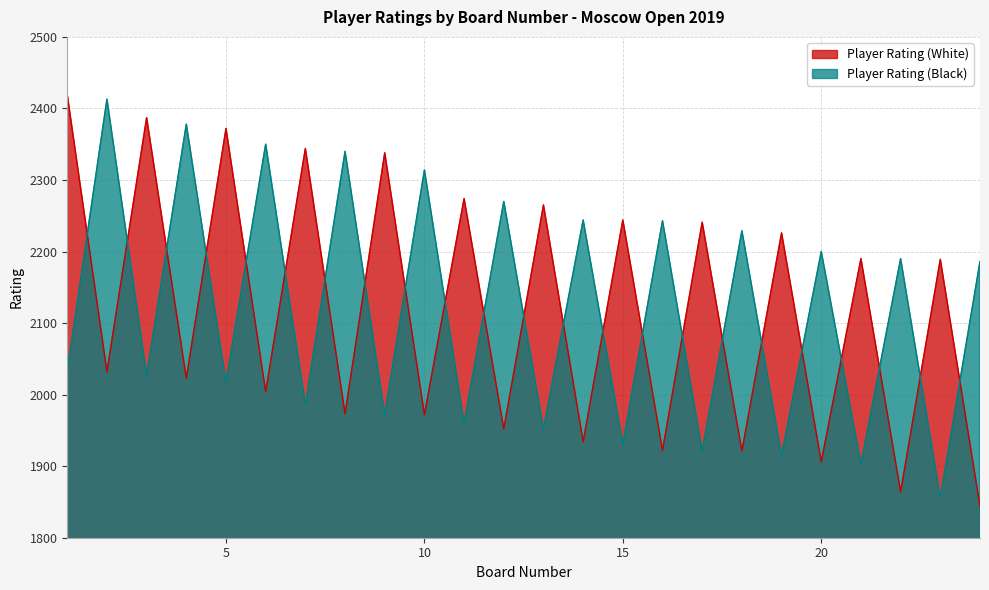

Between 5 and 10, which series saw the biggest shift?

Player Rating (White)